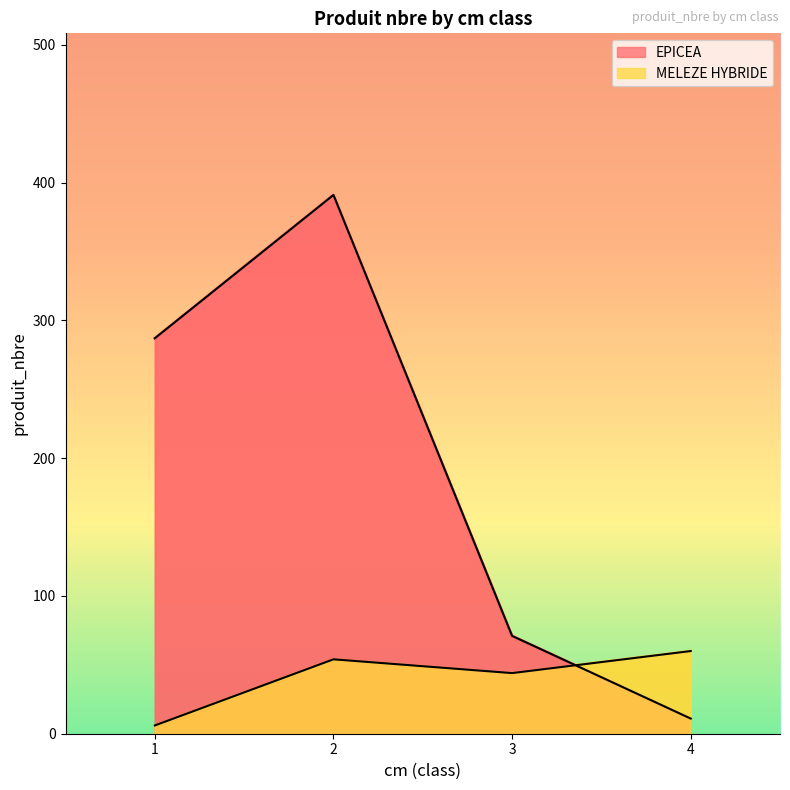

What is the minimum value for MELEZE HYBRIDE?

6